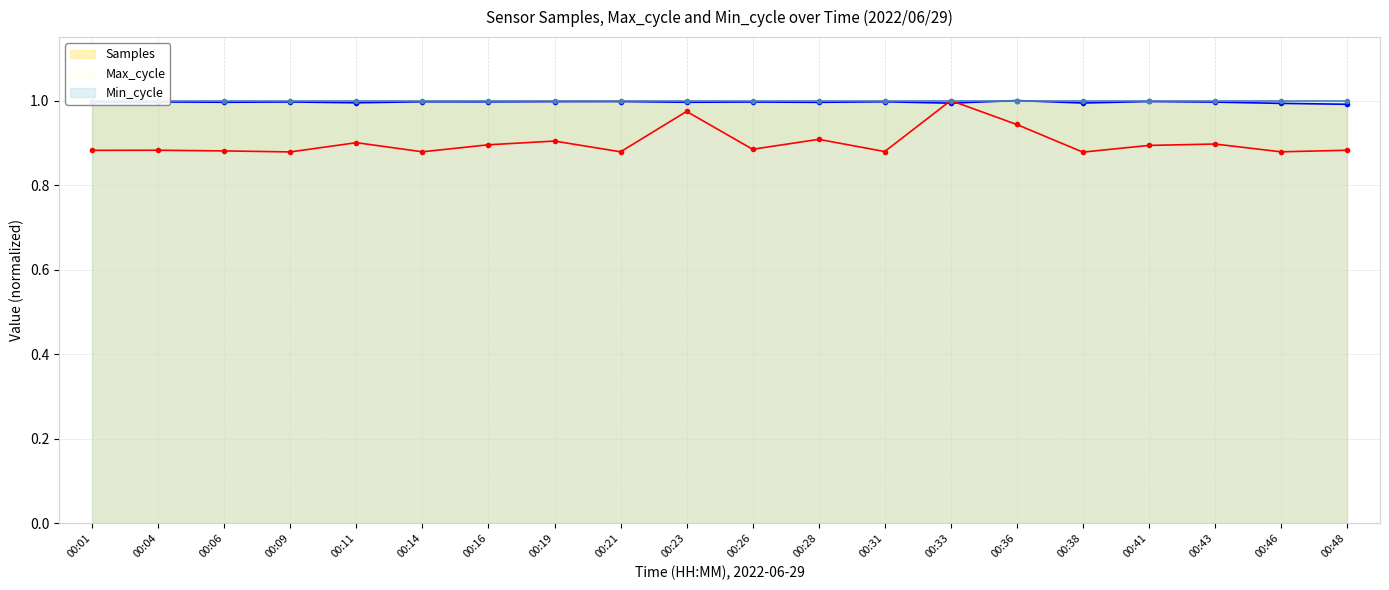

Is the value of Samples at 00:23 greater than the value of Max_cycle at 00:19?

Yes